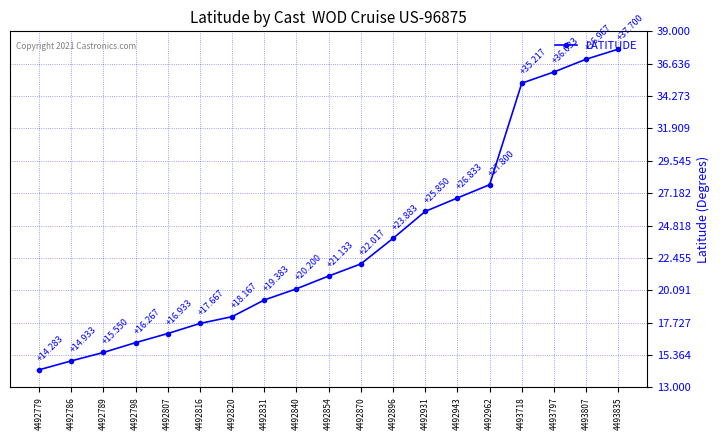

True or false: the data shows 16.8 at 4492931.

False